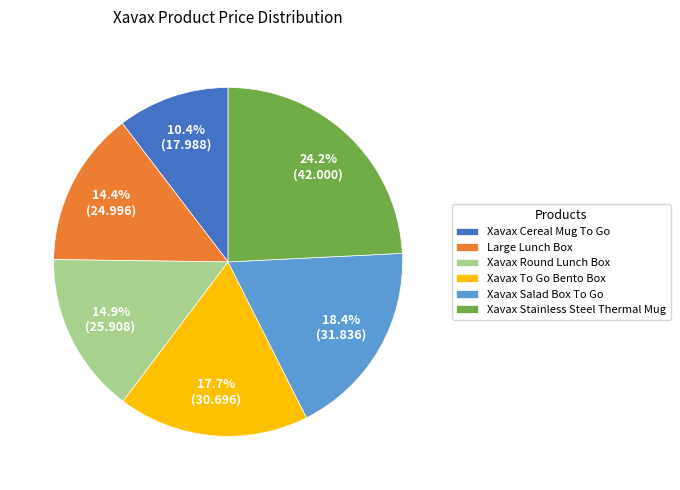

Is there any slice that represents more than half of the pie?

No